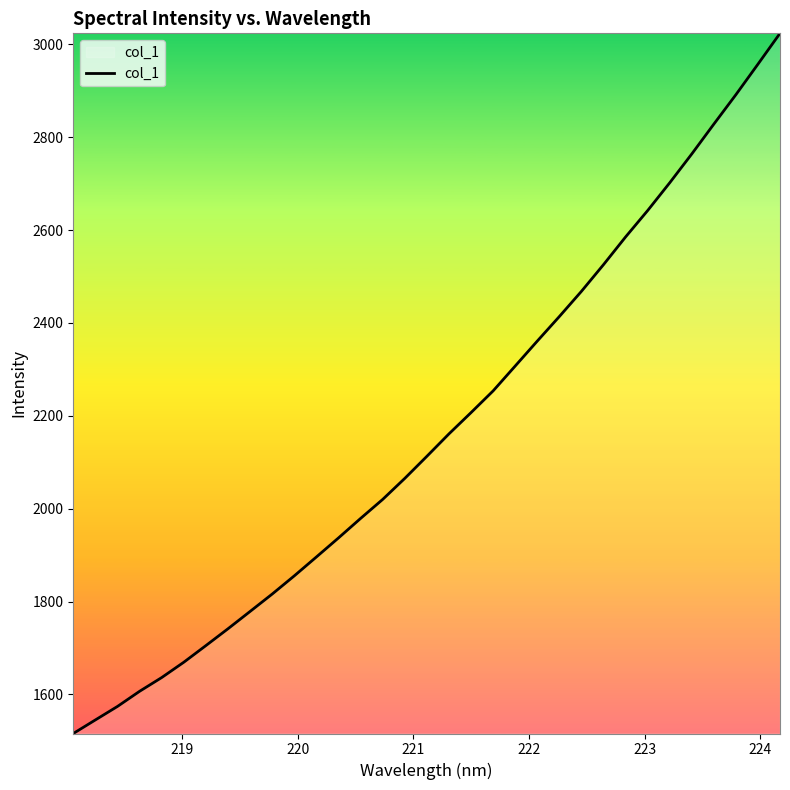

What is the difference between the maximum and minimum values?

1507.8